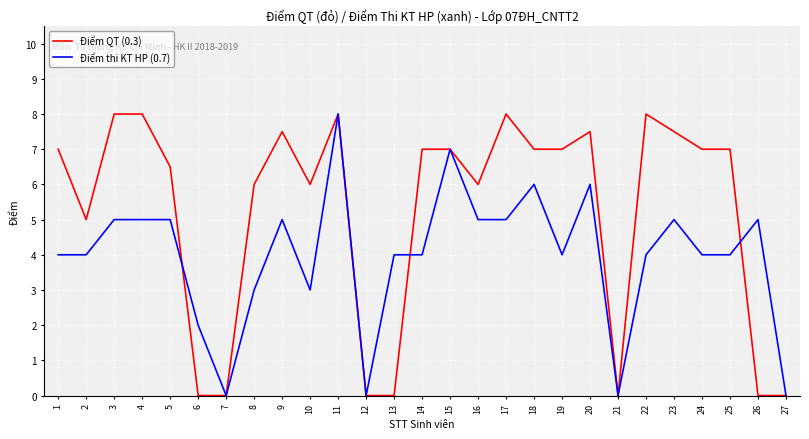

What is the average value of the Điểm thi KT HP (0.7) series?

4.0